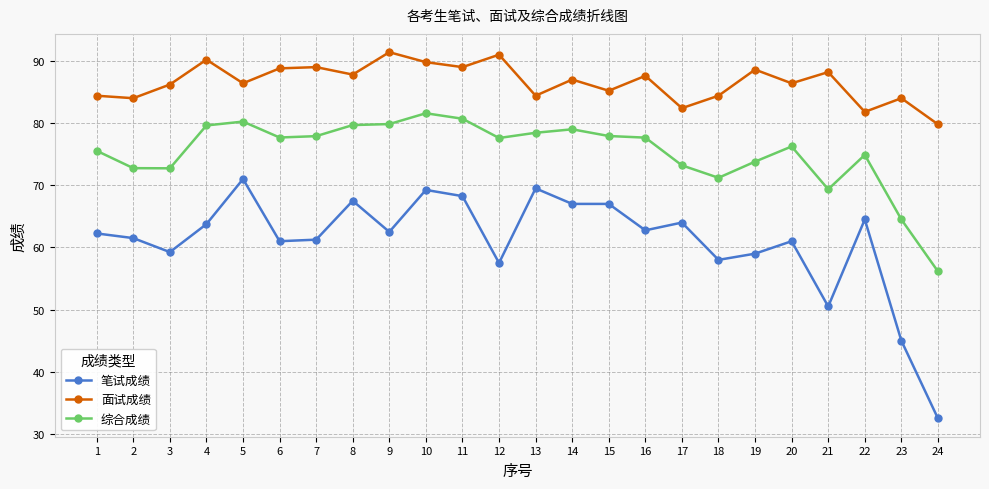

What are all the series names shown in the legend?

笔试成绩, 面试成绩, 综合成绩